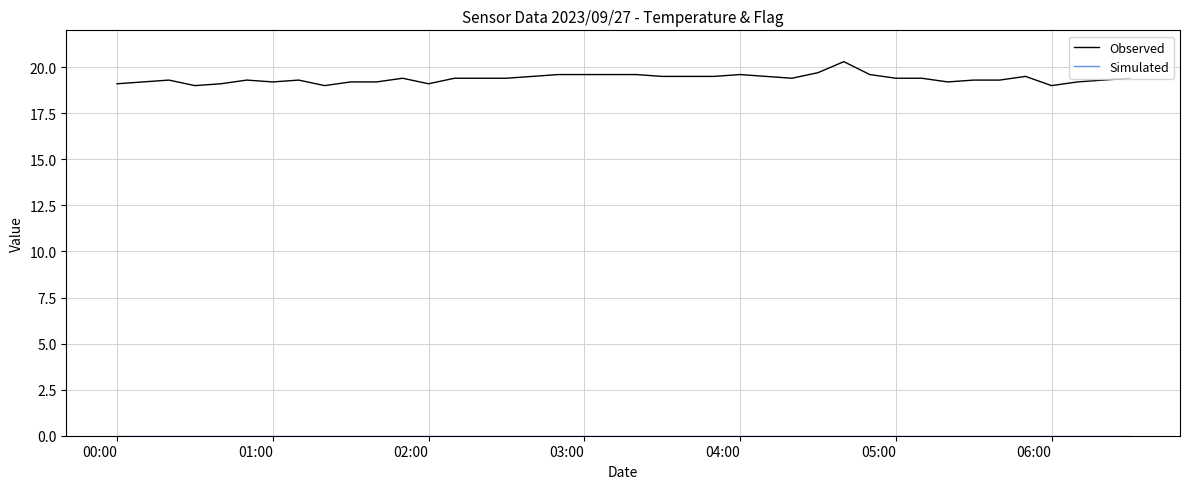

Which series has the largest total across all categories?

Observed